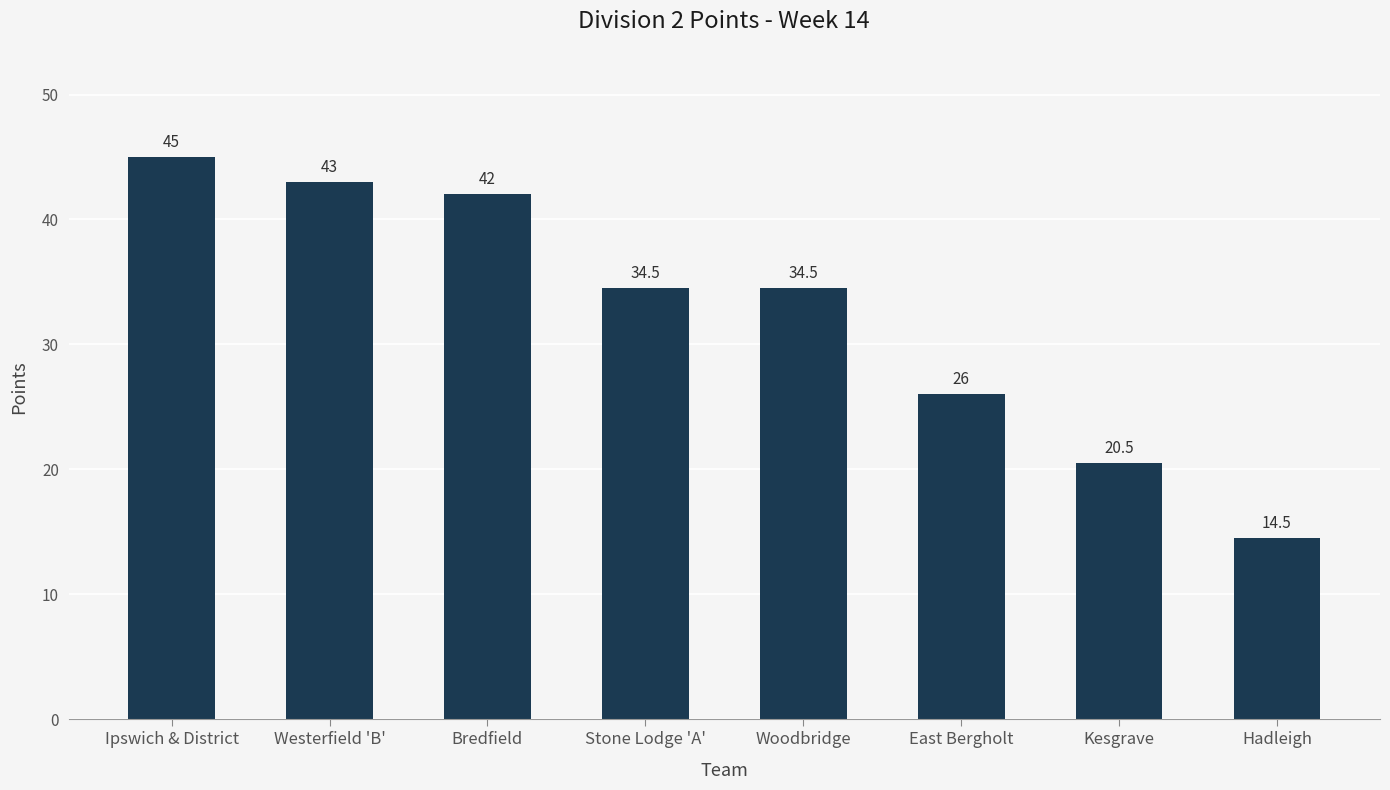

What is the label of the 1st bar from the right?

Hadleigh